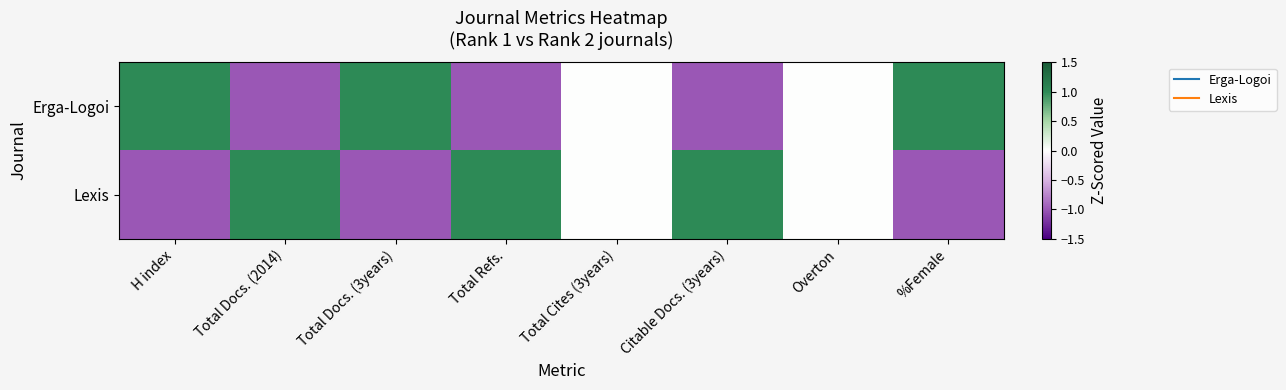

Reading right to left, extract all data points from this chart.

Erga-Logoi: %Female=1	Overton=0	Citable Docs. (3years)=-1	Total Cites (3years)=0	Total Refs.=-1	Total Docs. (3years)=1	Total Docs. (2014)=-1	H index=1
Lexis: %Female=-1	Overton=0	Citable Docs. (3years)=1	Total Cites (3years)=0	Total Refs.=1	Total Docs. (3years)=-1	Total Docs. (2014)=1	H index=-1